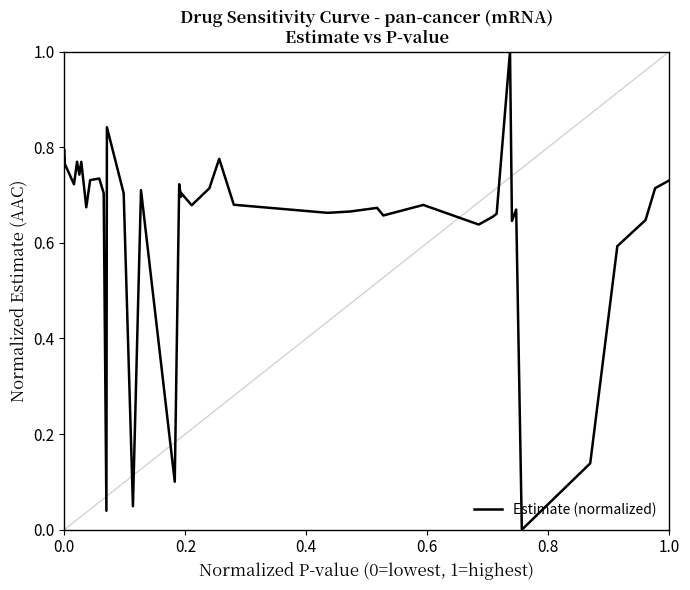

What is the difference between the maximum and minimum values?

1.0